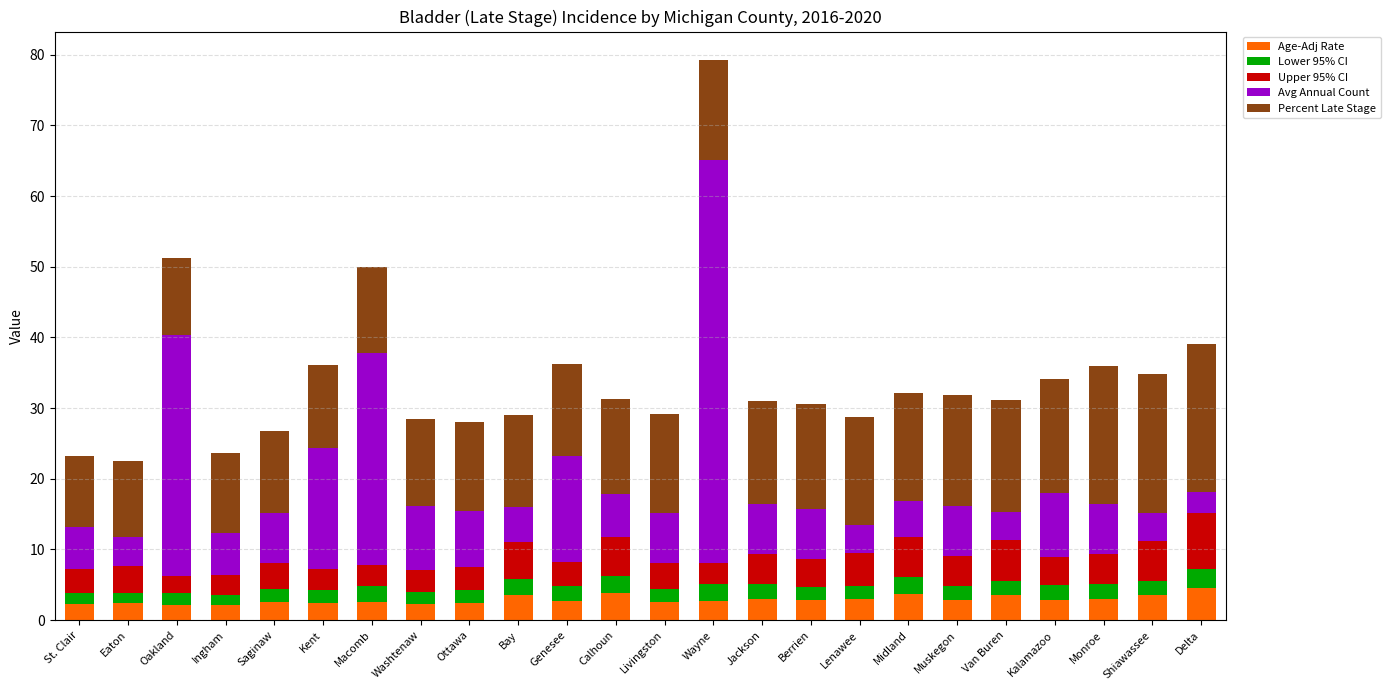

What is the average value of the Age-Adj Rate series?

2.9